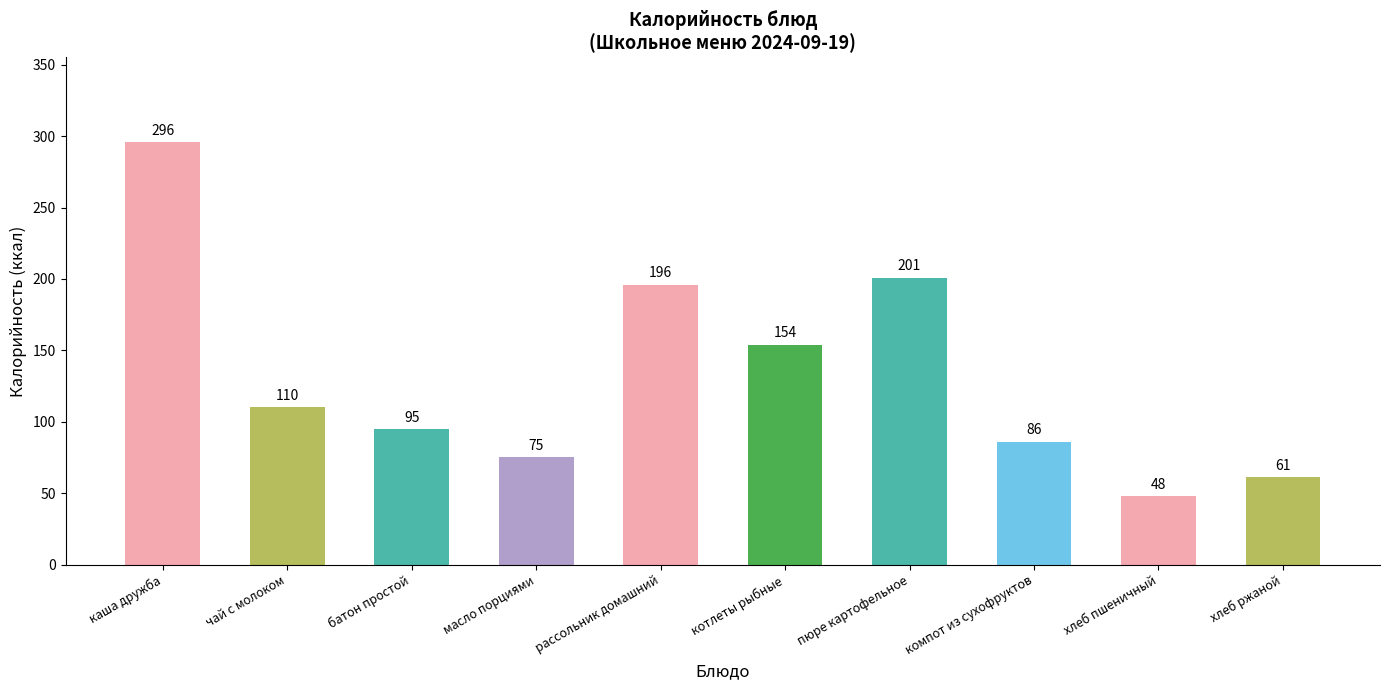

Where is the data nearest to the value 172?

котлеты рыбные